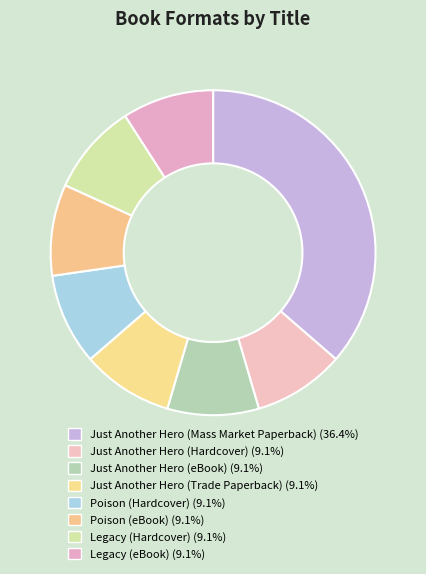

What percentage is the Legacy (Hardcover) slice, to the nearest percent?

9%